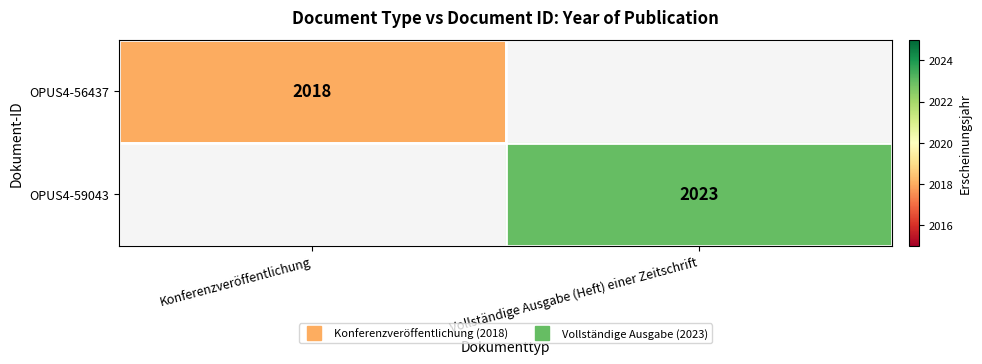

Between Vollständige Ausgabe (Heft) einer Zeitschrift and Konferenzveröffentlichung, which is larger?

Konferenzveröffentlichung